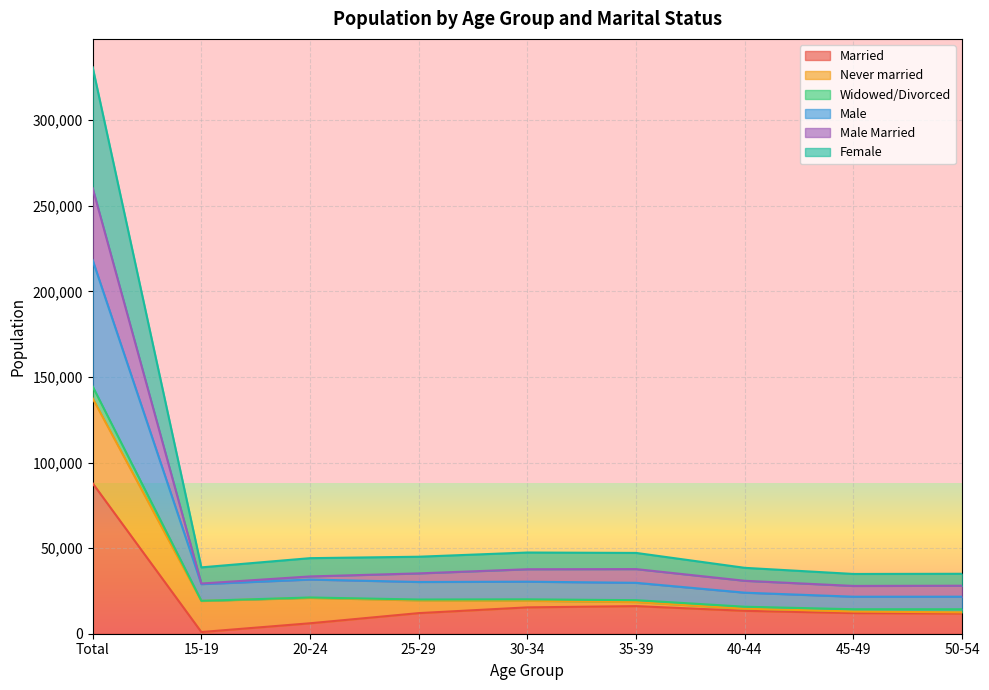

At which category is the sum across all series the highest?

Total